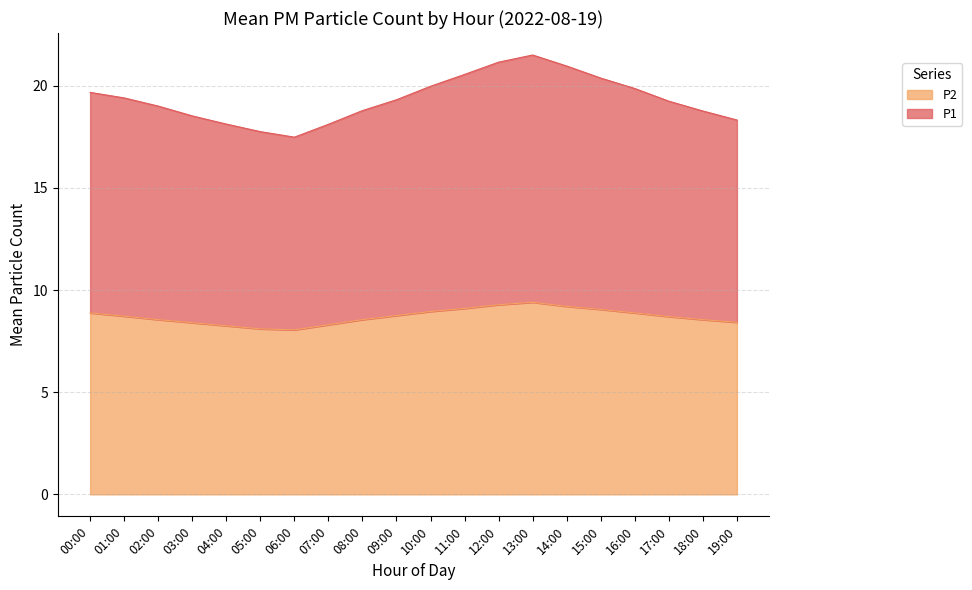

Which series has the largest total across all categories?

P1